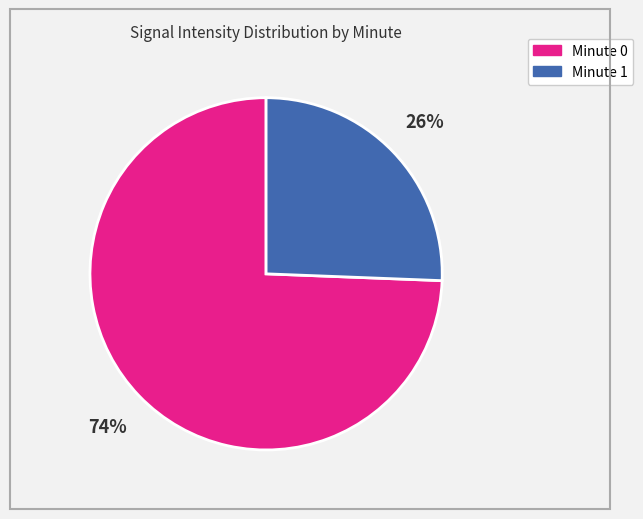

How many slices are in this pie chart?

2